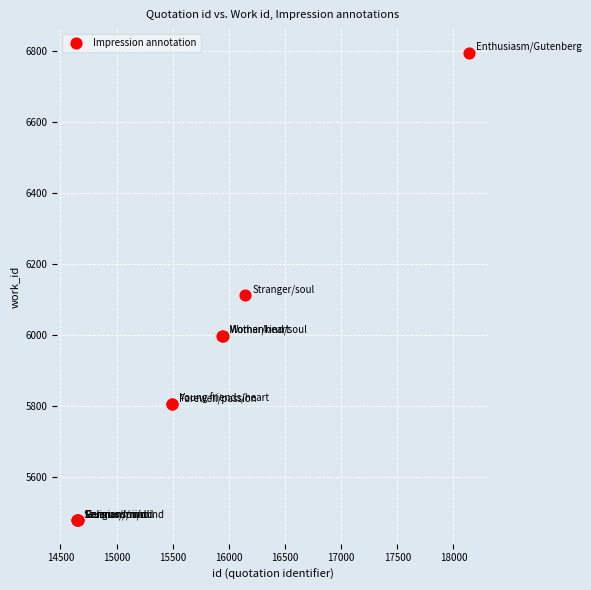

What Y value in the scatter plot is closest to 6137?

6112